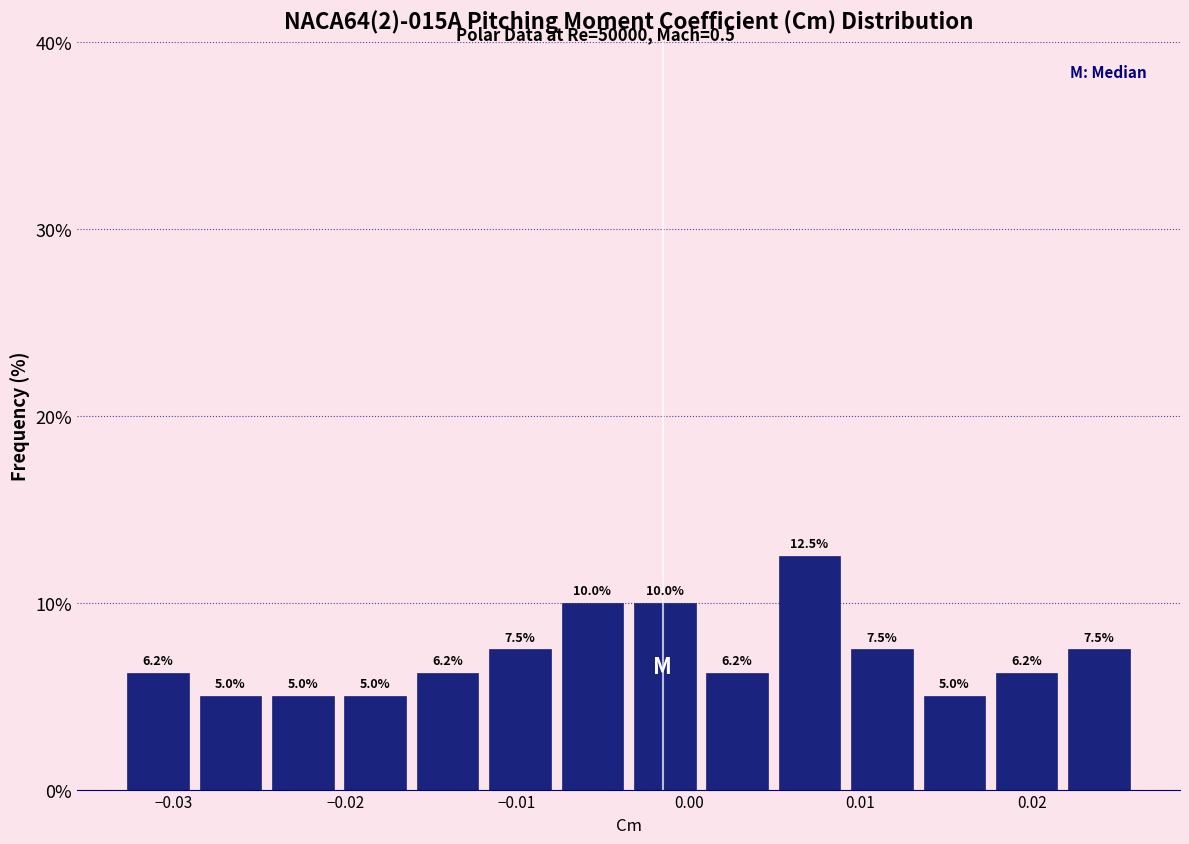

Reading left to right, list every bar in this chart as the range it spans on the x-axis followed by its height. The bar edges are not printed on the chart, so give them approximately, as read against the axis.

-0.033 to -0.029: 6.2
-0.029 to -0.025: 5.0
-0.025 to -0.020: 5.0
-0.020 to -0.016: 5.0
-0.016 to -0.012: 6.2
-0.012 to -0.008: 7.5
-0.008 to -0.003: 10.0
-0.003 to 0.001: 10.0
0.001 to 0.005: 6.2
0.005 to 0.009: 12.5
0.009 to 0.013: 7.5
0.013 to 0.018: 5.0
0.018 to 0.022: 6.2
0.022 to 0.026: 7.5